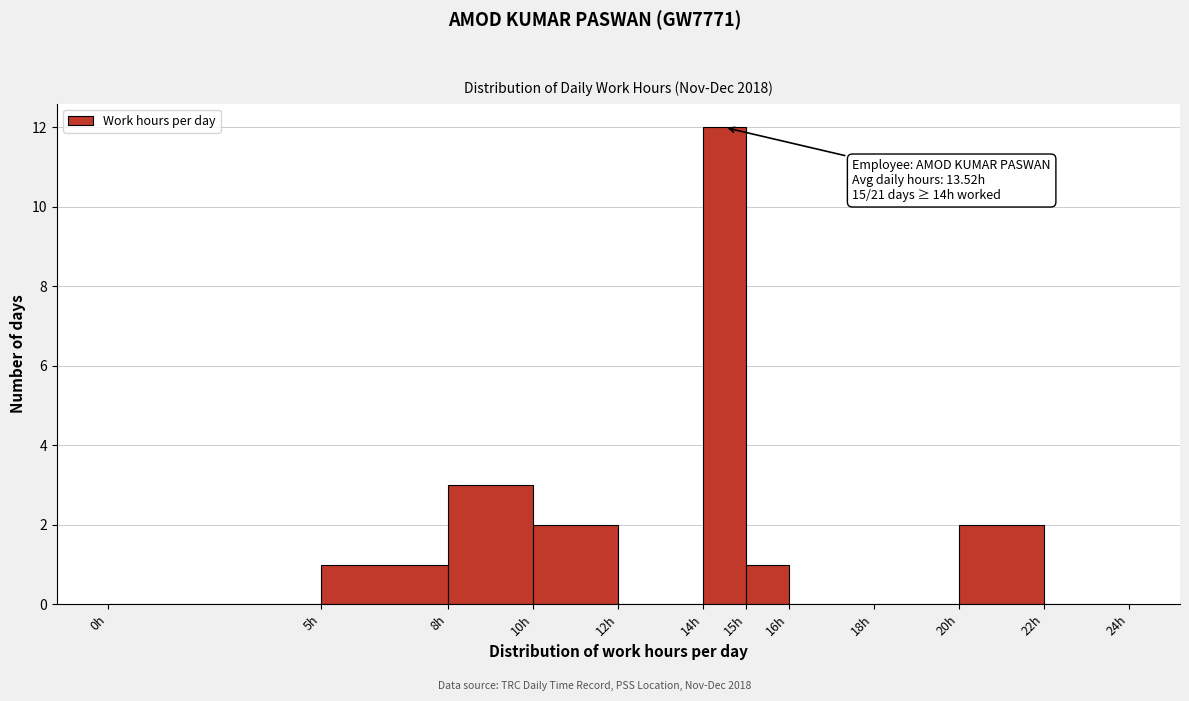

Which range on the x-axis has the tallest bar?

14 to 15